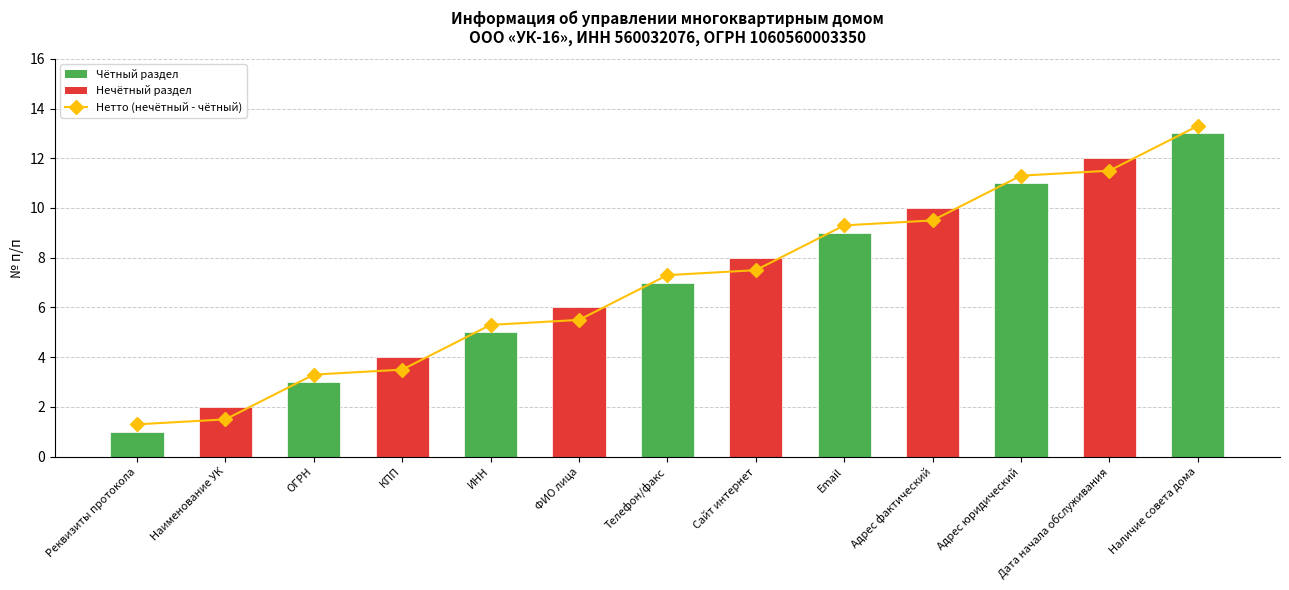

At which label is the value closest to 7?

Телефон/факс